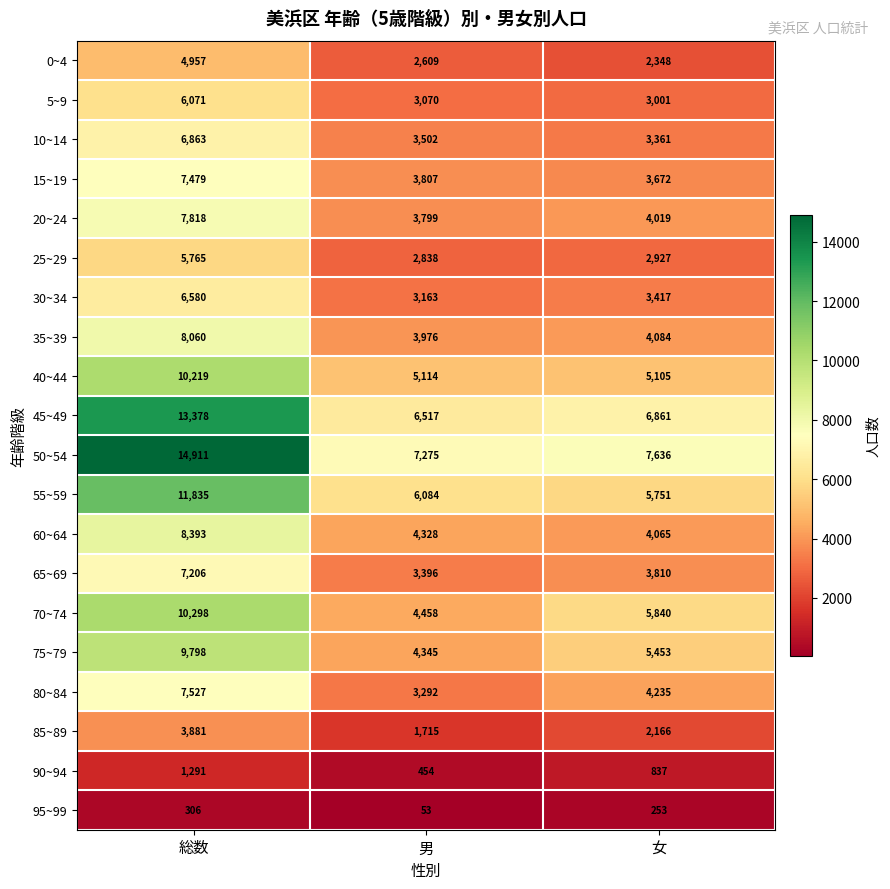

The 50~54 series shows 4042 at 男. True or false?

False